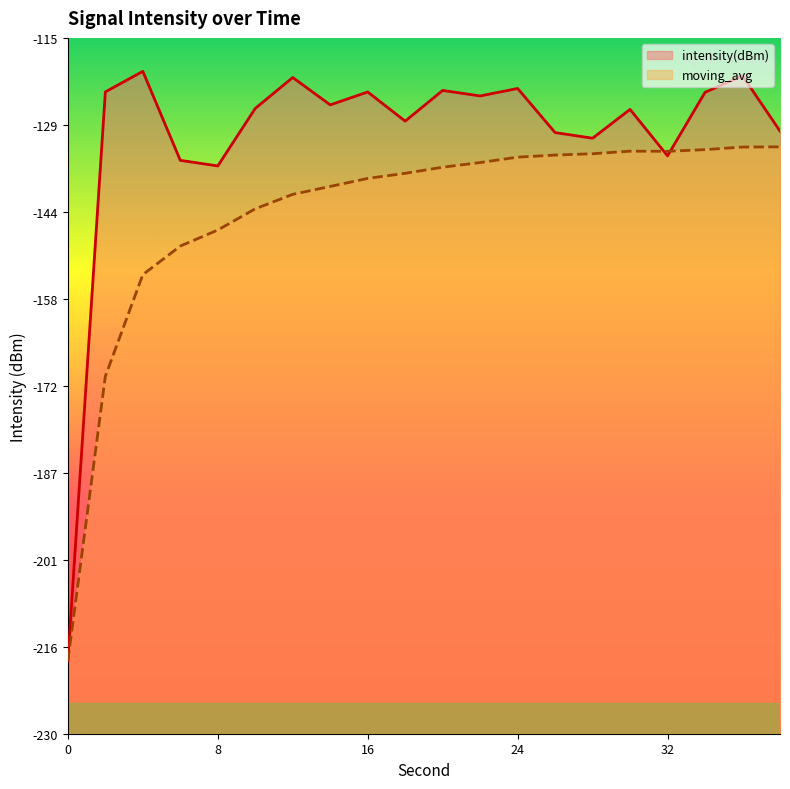

Which series has the largest total across all categories?

intensity(dBm)